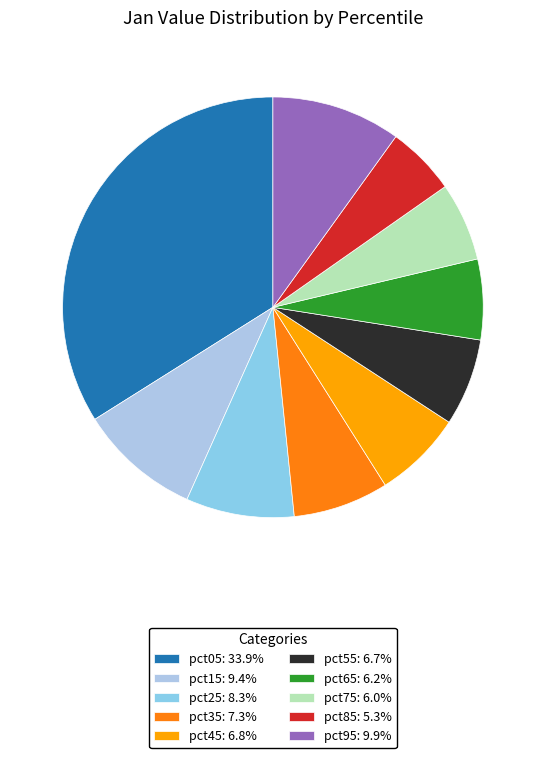

To the nearest percent, what percentage of the pie is pct55?

7%